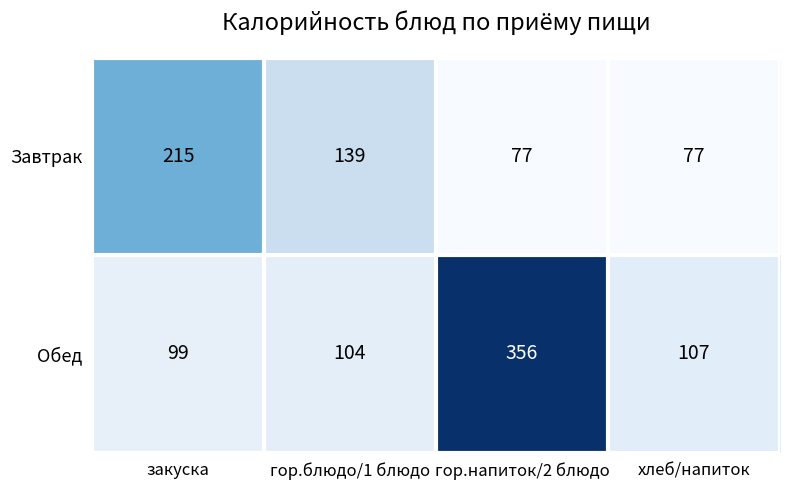

Which series has the largest range (max minus min)?

Обед